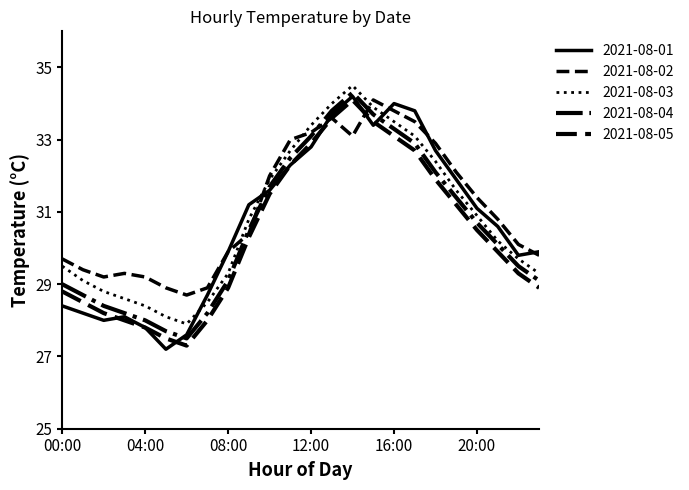

At which category is the sum across all series the highest?

14:00